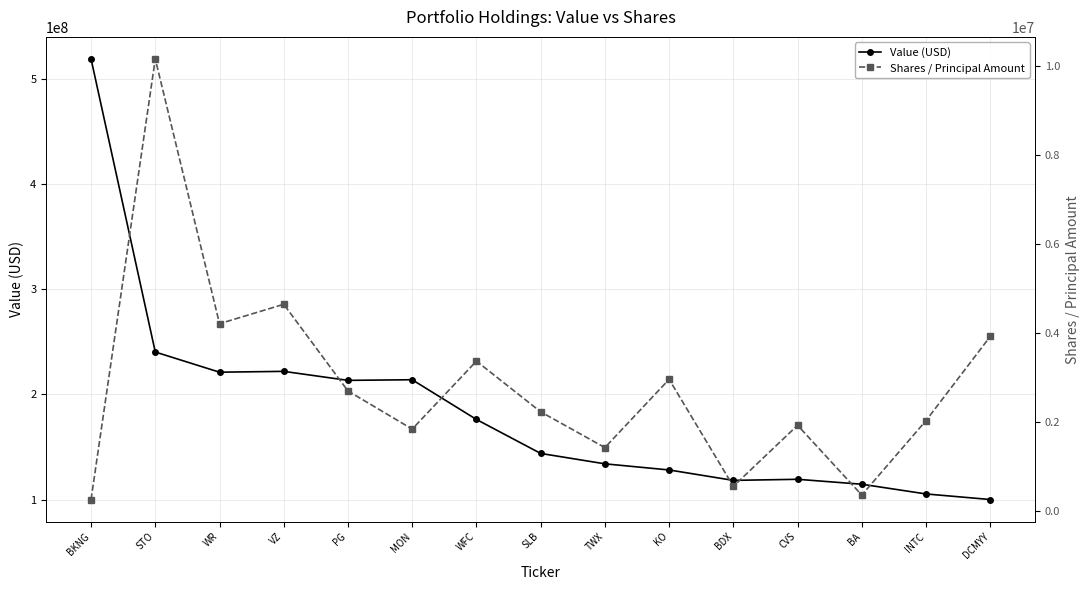

Which series has the largest total across all categories?

Value (USD)